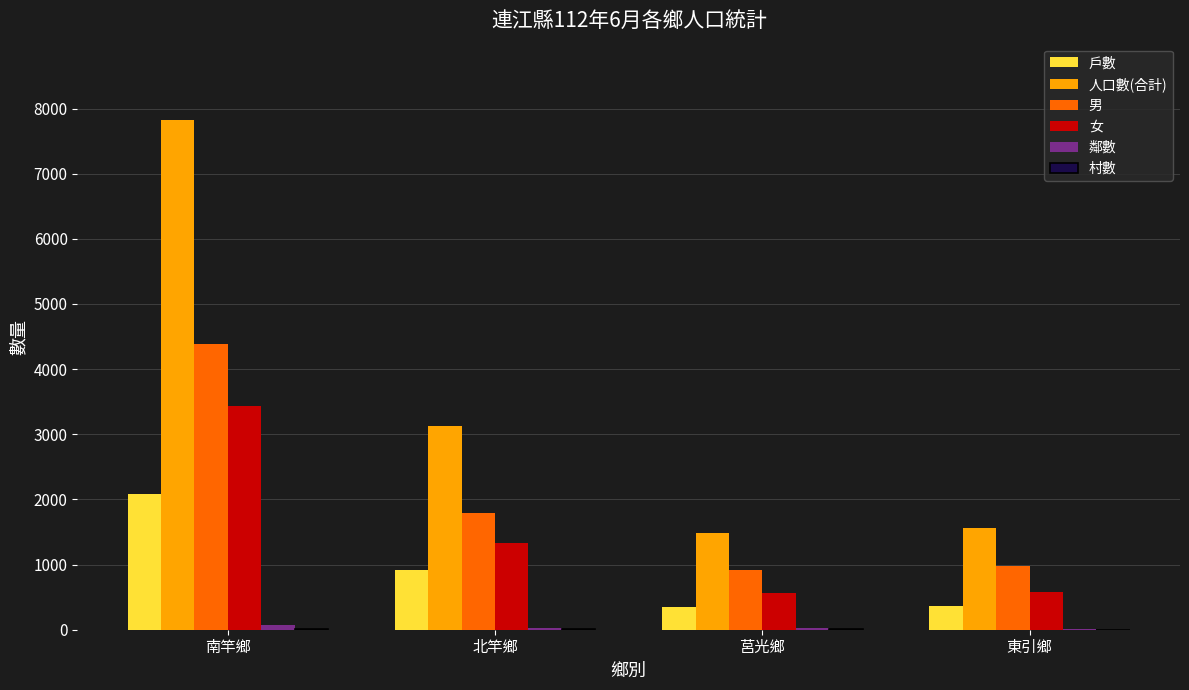

How many distinct data groups are displayed?

6